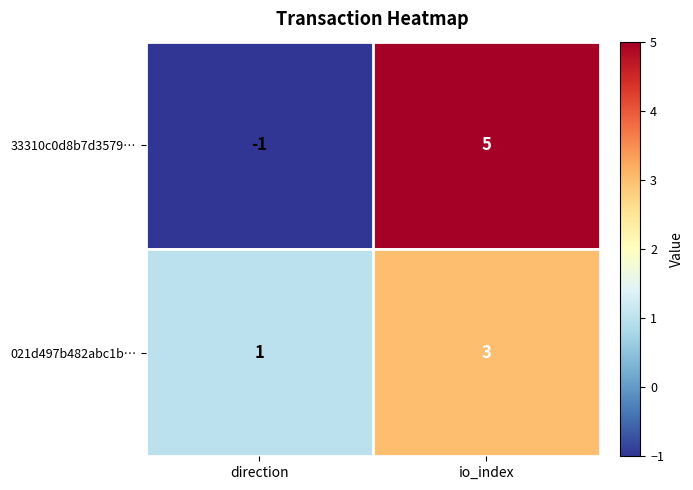

Reading right to left, list all the values displayed in this chart.

33310c0d8b7d3579…: io_index=5	direction=-1
021d497b482abc1b…: io_index=3	direction=1